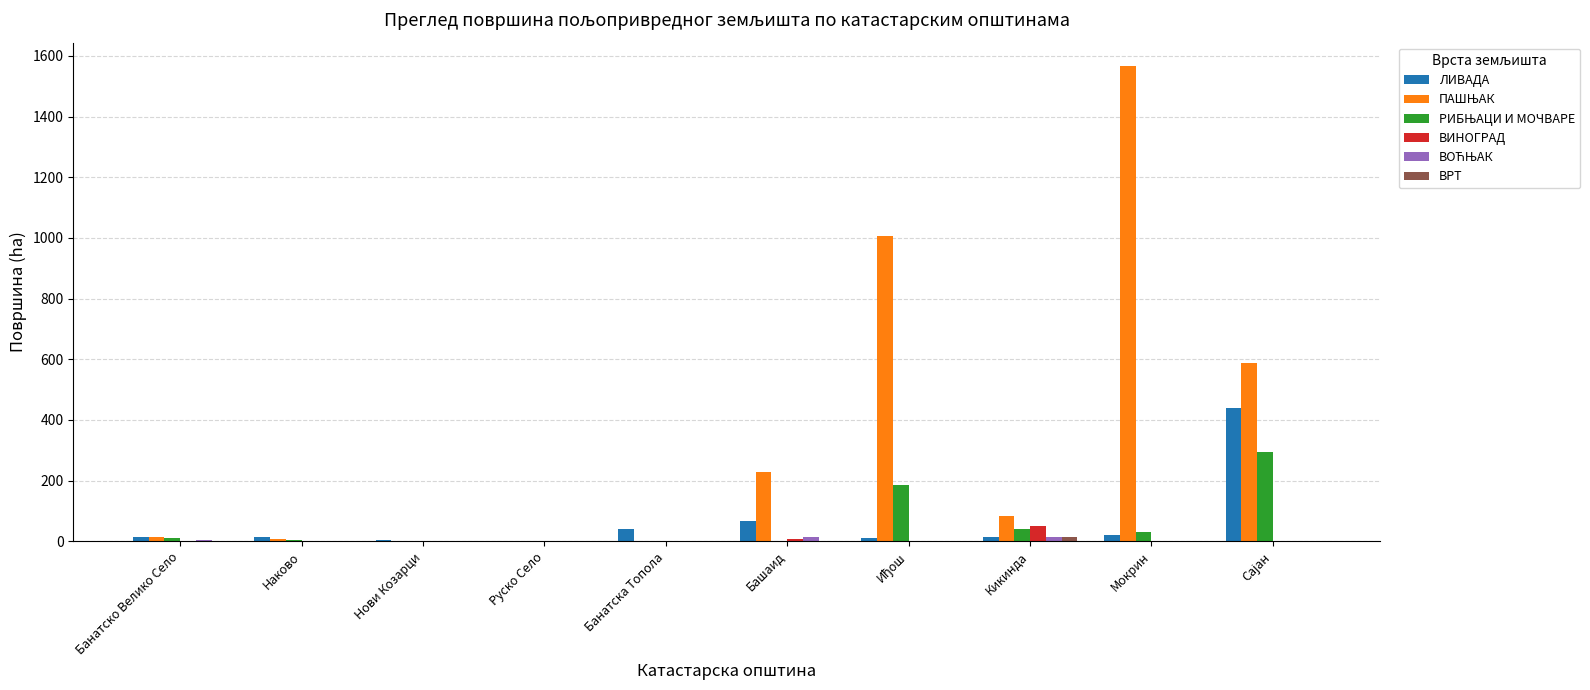

At which category is the sum across all series the highest?

Мокрин